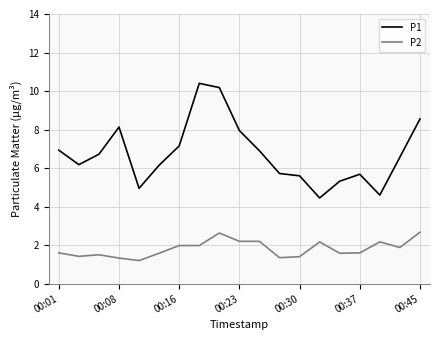

Which series has the largest range (max minus min)?

P1